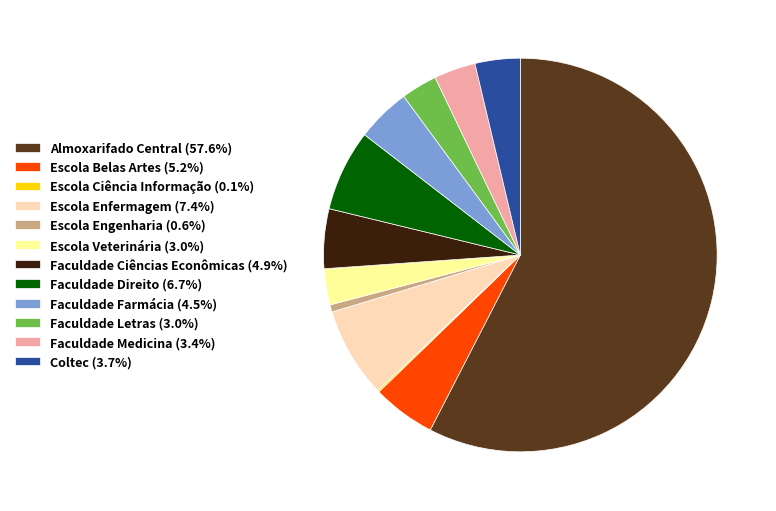

What is the largest slice in the pie chart?

Almoxarifado Central